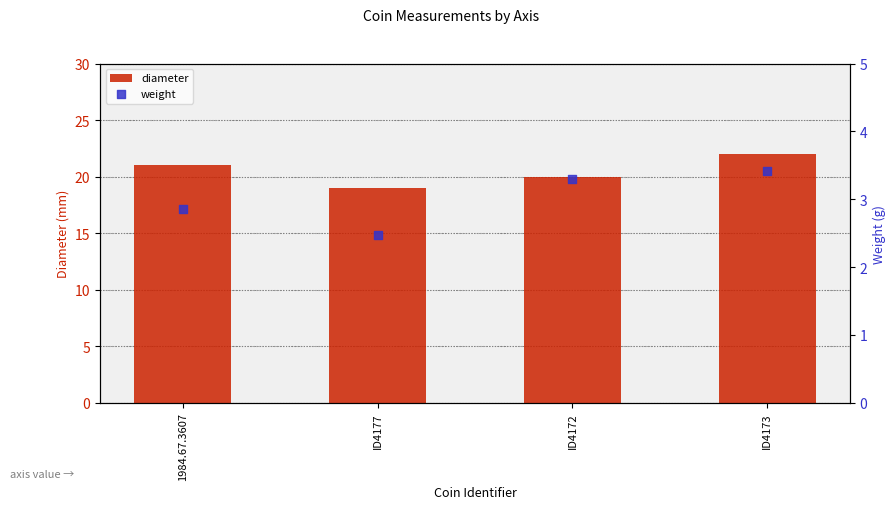

Which series has the largest Y range (max minus min)?

diameter